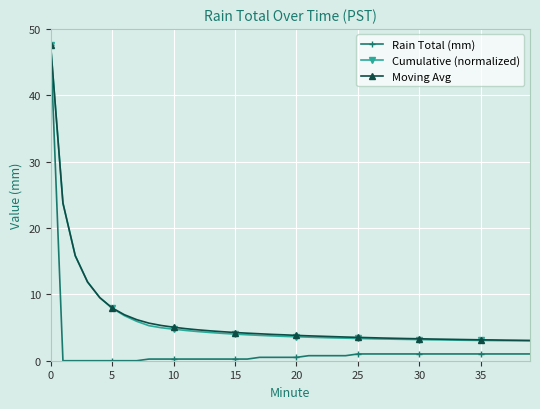

What is the sum of all Moving Avg values?

251.6